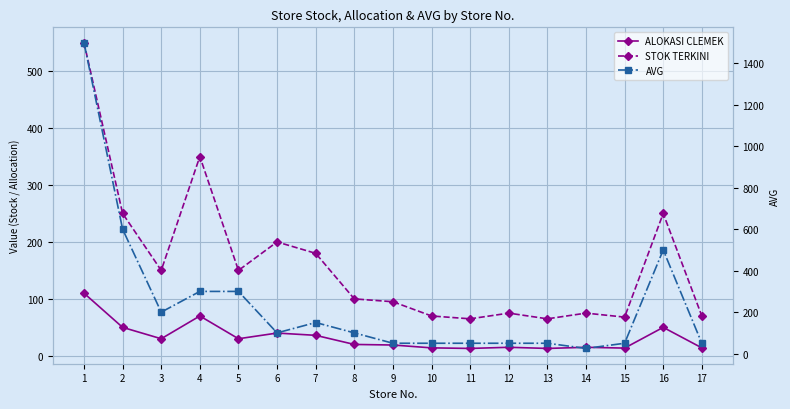

What is the smallest value displayed?

13.0